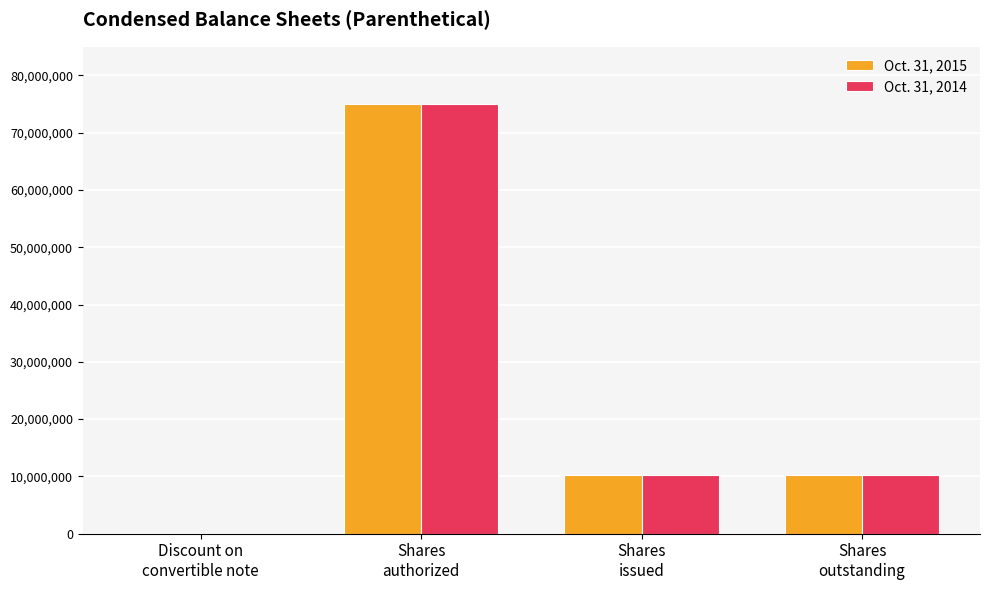

What is the maximum value shown in the chart?

75000000